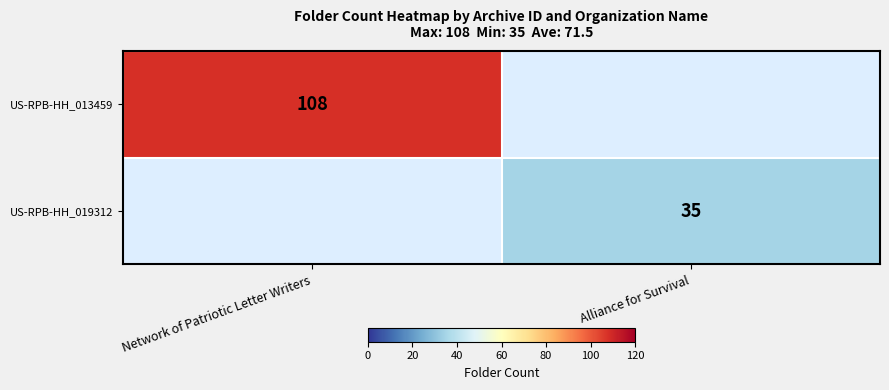

Is it true that US-RPB-HH_019312 equals 47 at Alliance for Survival?

False